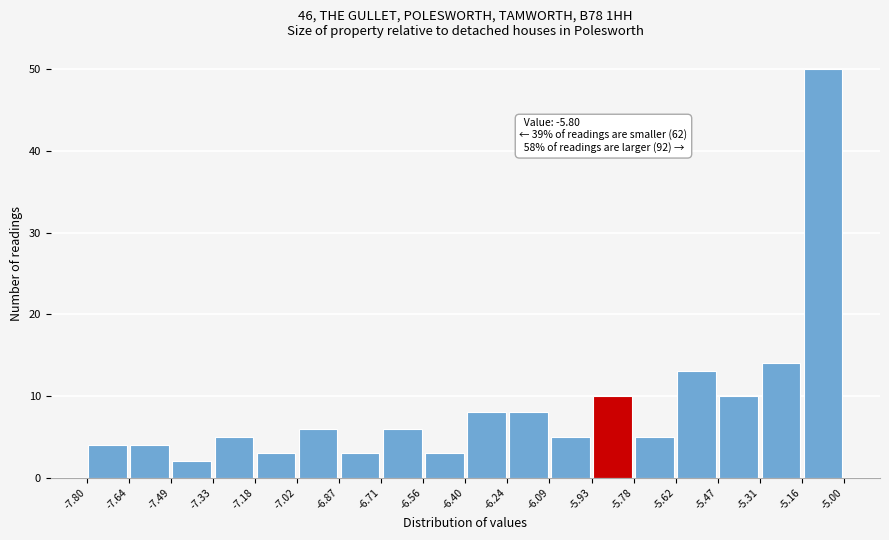

Which range on the x-axis has the tallest bar?

-5.16 to -5.00